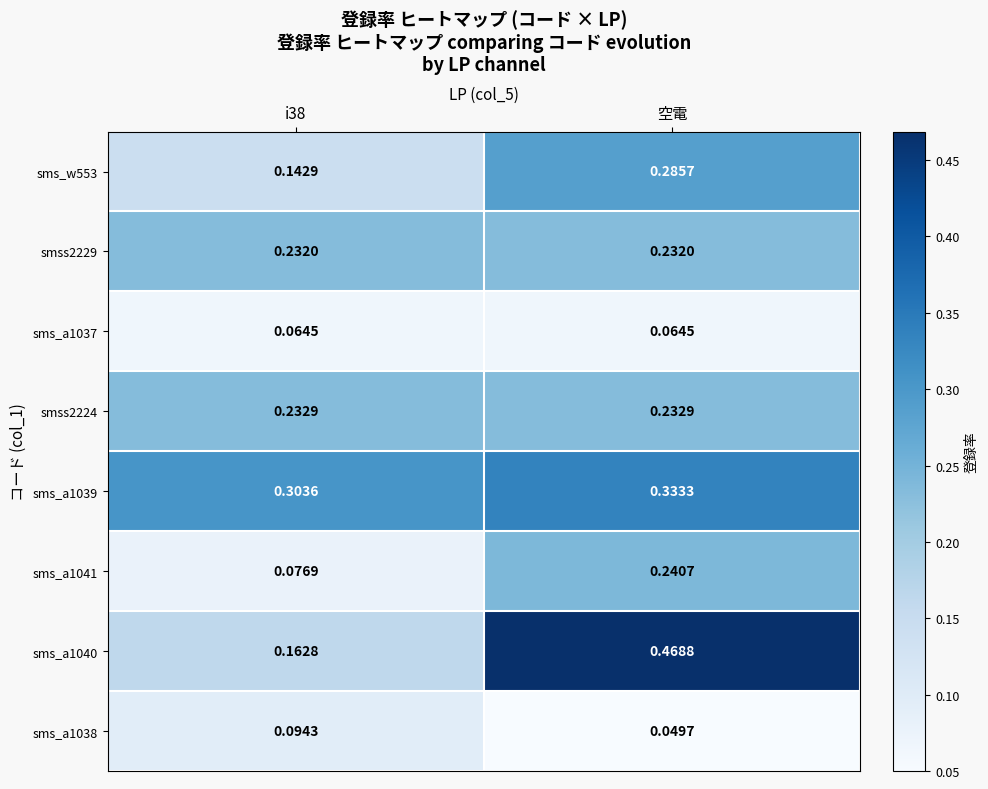

At which category is the sum across all series the highest?

空電